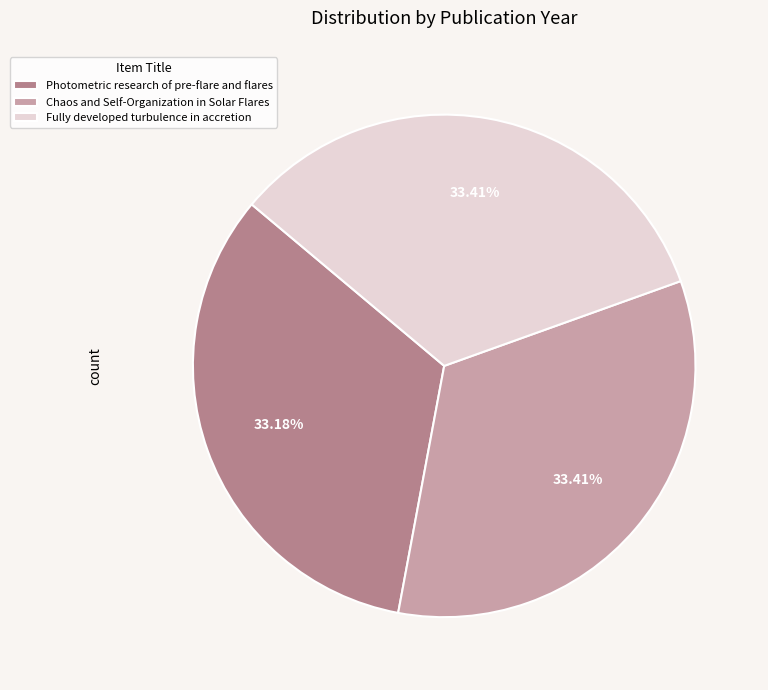

Approximately how many times larger is the value at Fully developed turbulence in accretion compared to Photometric research of pre-flare and flares?

1.0